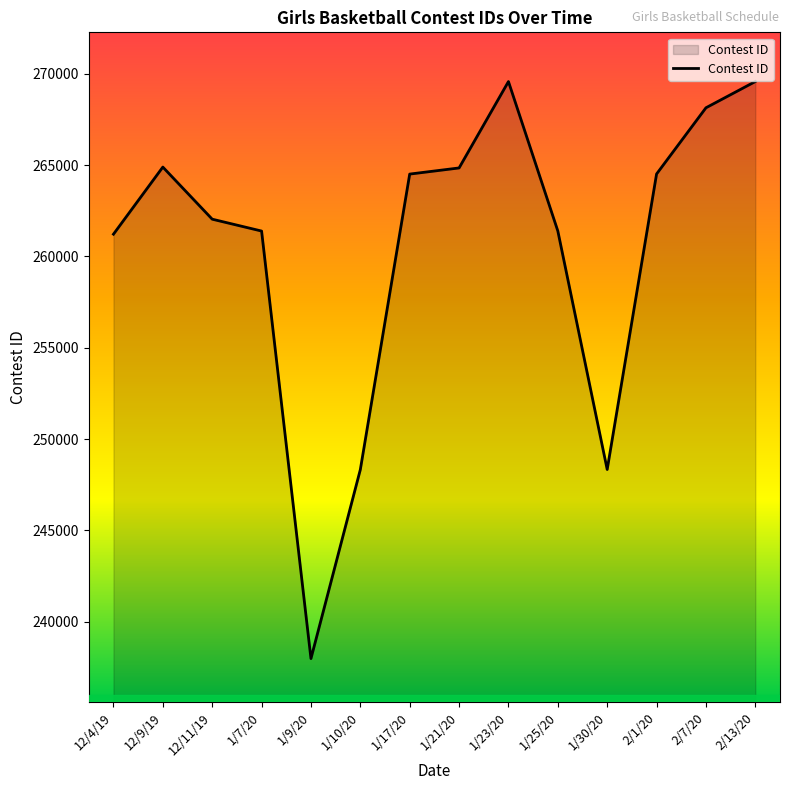

What is the ratio of the value at 1/21/20 to the value at 1/17/20?

1.0